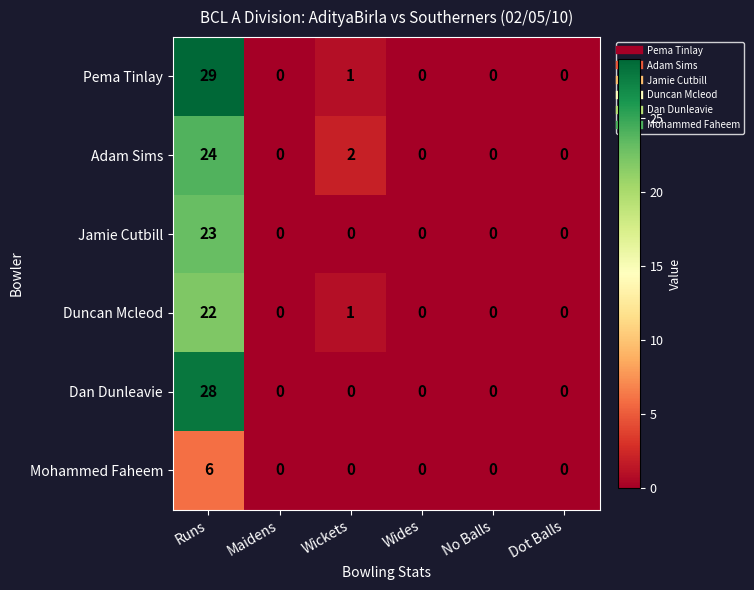

What is the difference between the highest and lowest values at Runs?

23